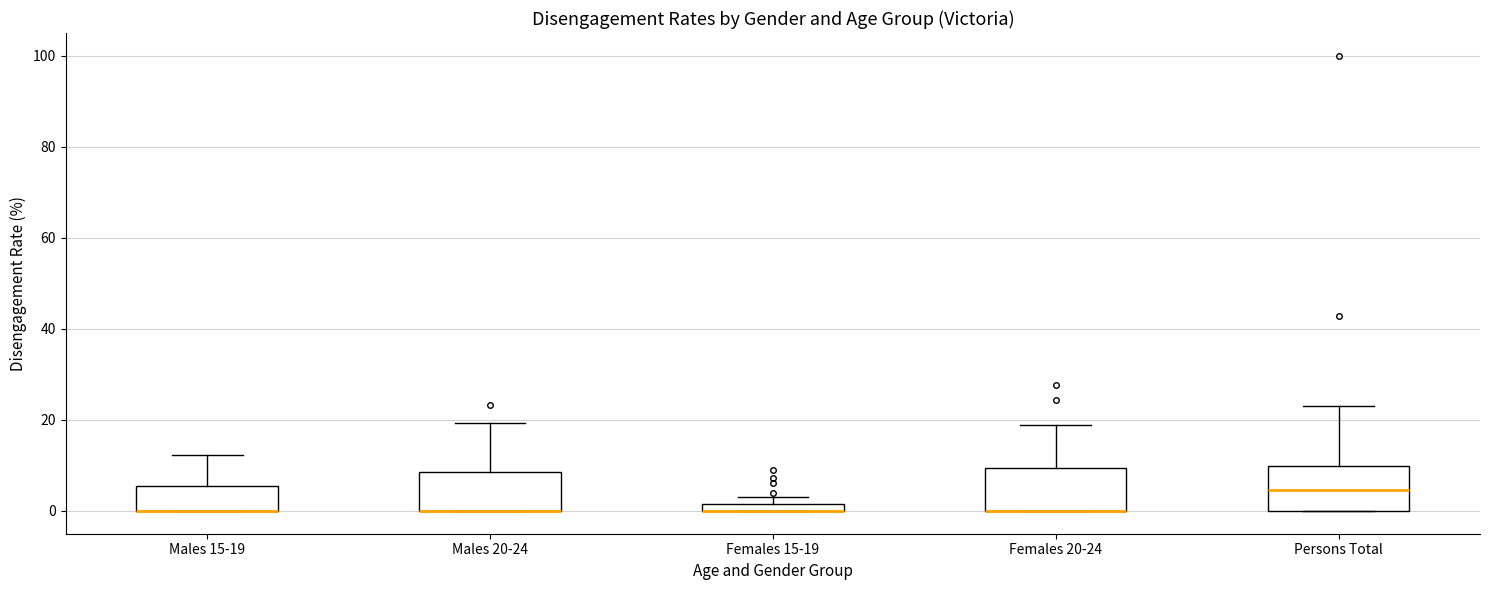

Where is the upper edge of the box for Males 15-19 on the y-axis? The values are not printed on the chart, so give them approximately, as read against the axis.

6